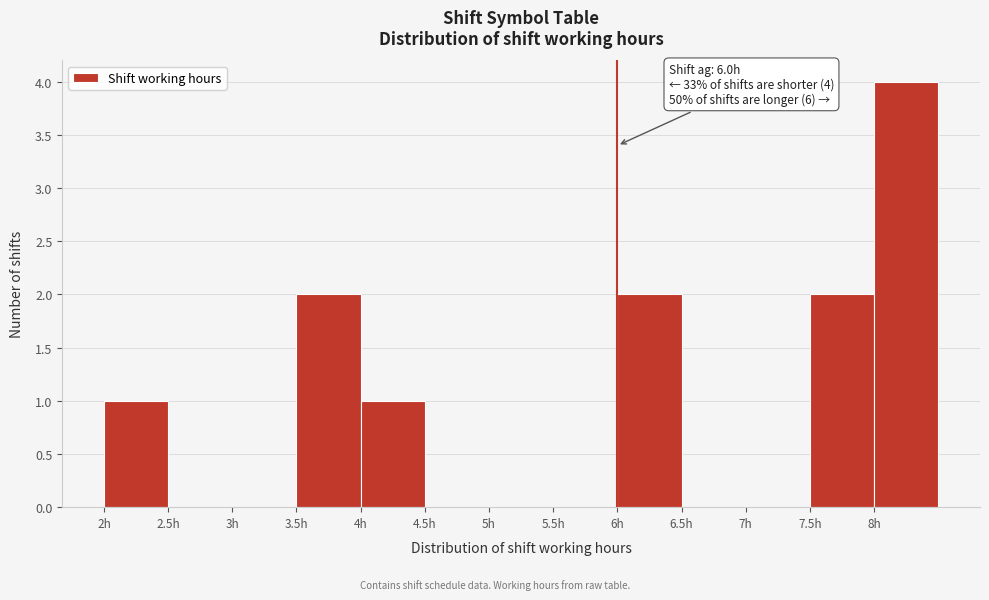

Over which range of the x-axis is the bar tallest?

8.0 to 8.5